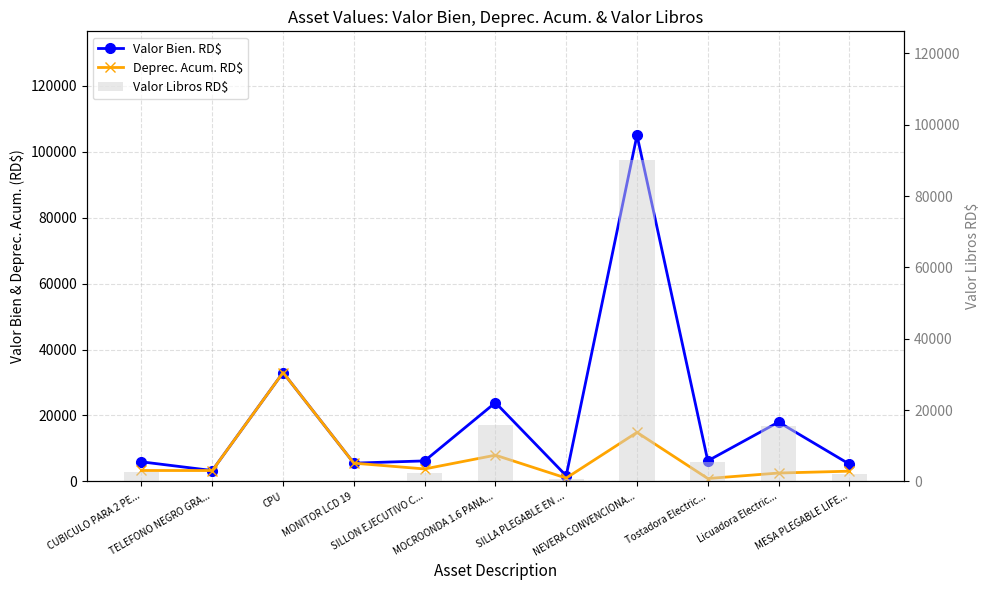

How many values in the Valor Bien. RD$ series exceed 6229?

5